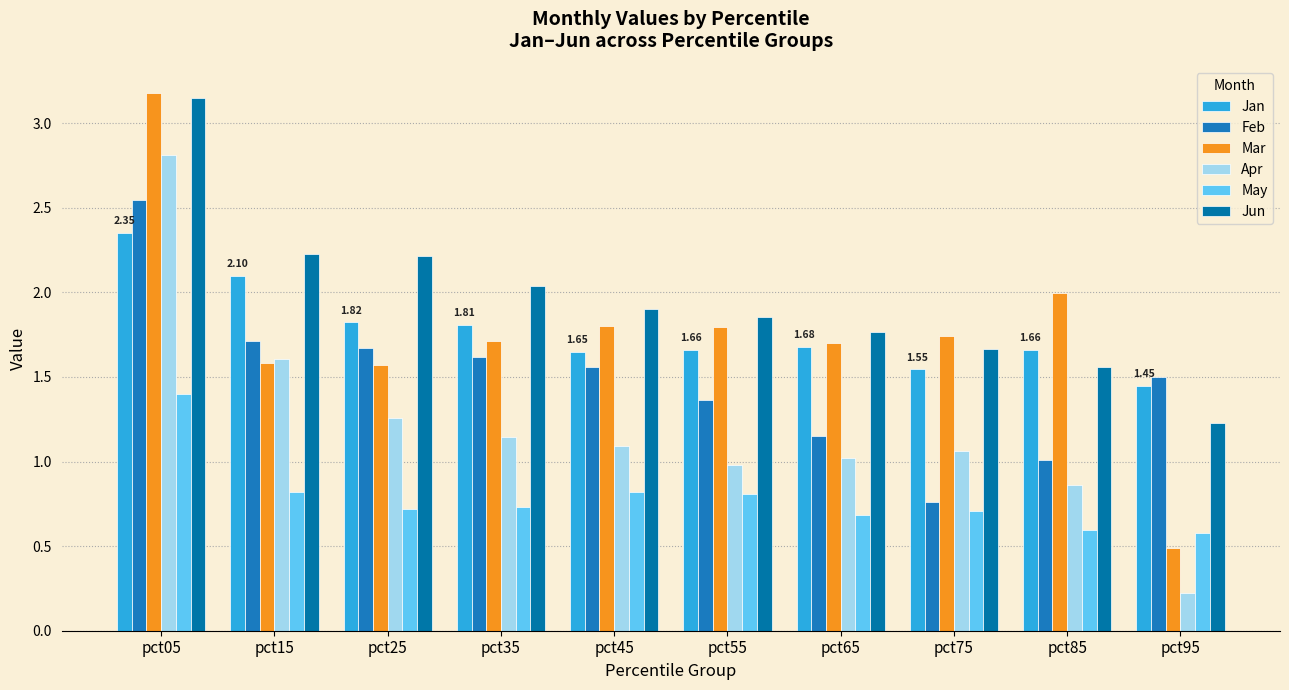

What is the maximum value for Feb?

2.5